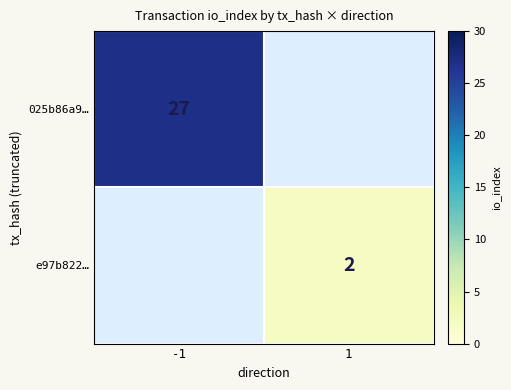

Is it true that 025b86a9… equals 13 at -1?

False